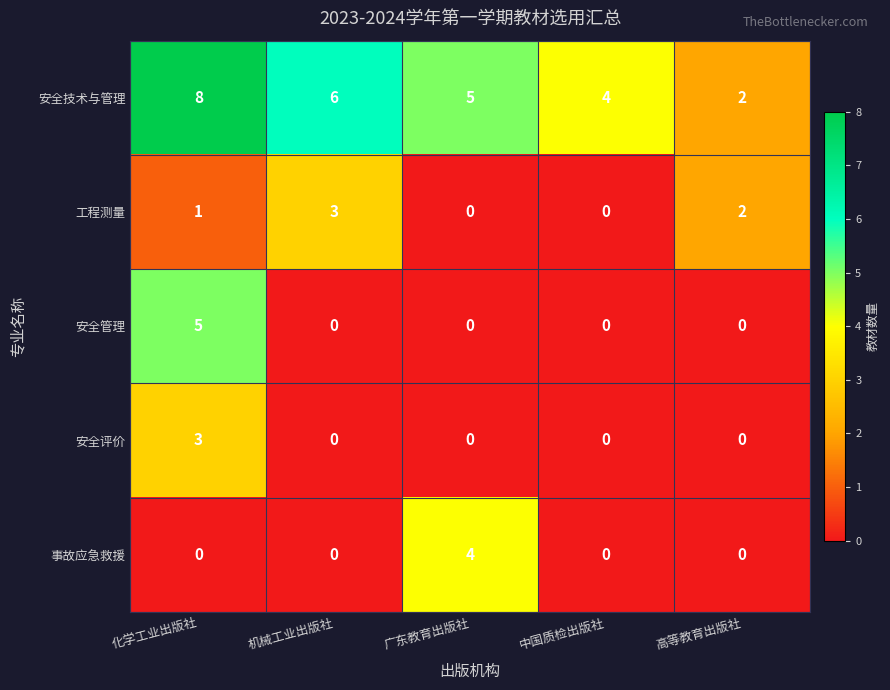

The 安全技术与管理 series shows 6 at 机械工业出版社. True or false?

True